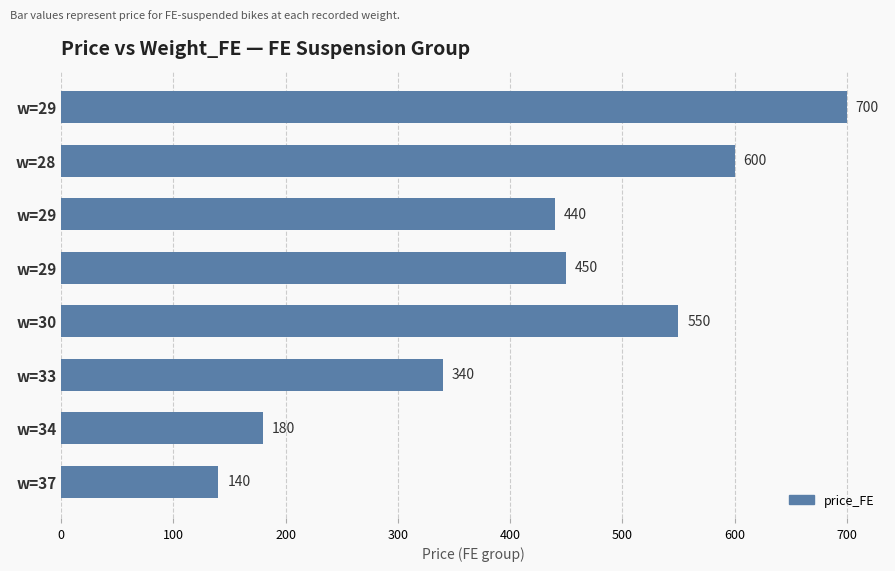

How many values are below 450?

4